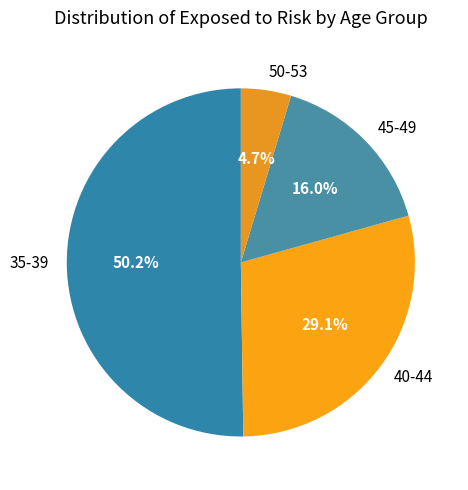

How many slices are in this pie chart?

4